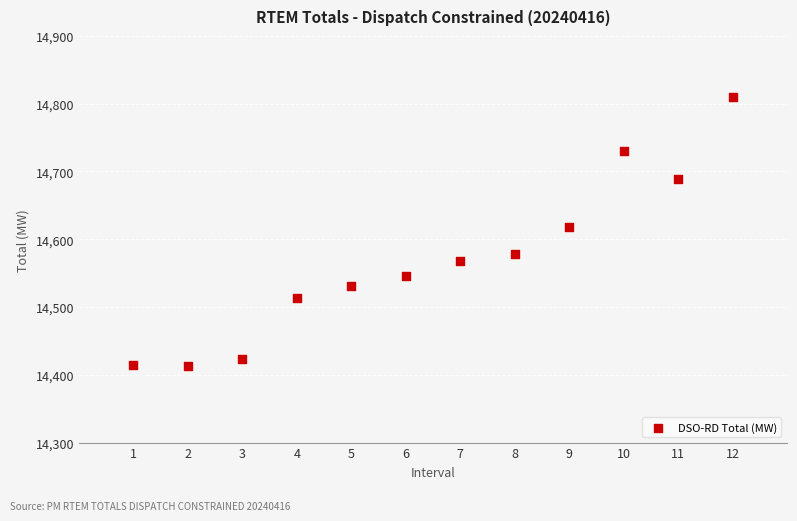

What is the average Y value?

14569.4